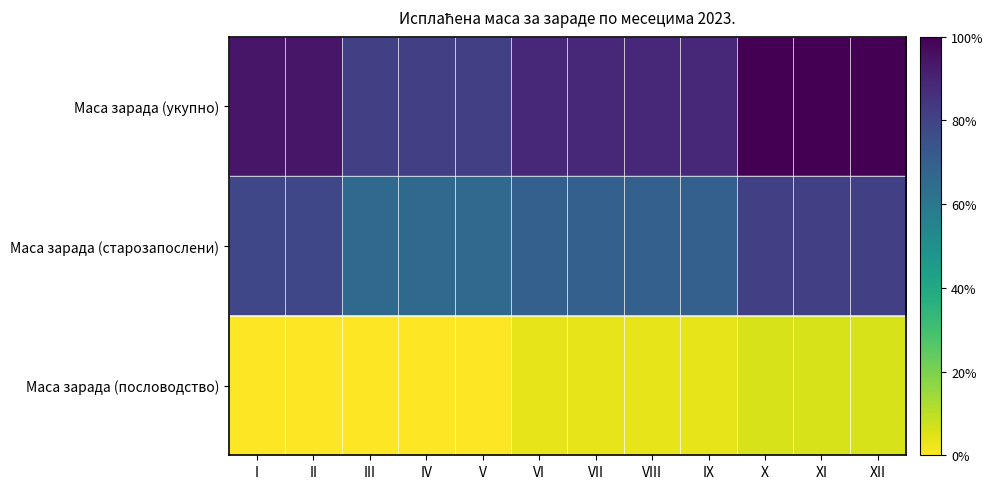

Between IV and II, which is larger?

II